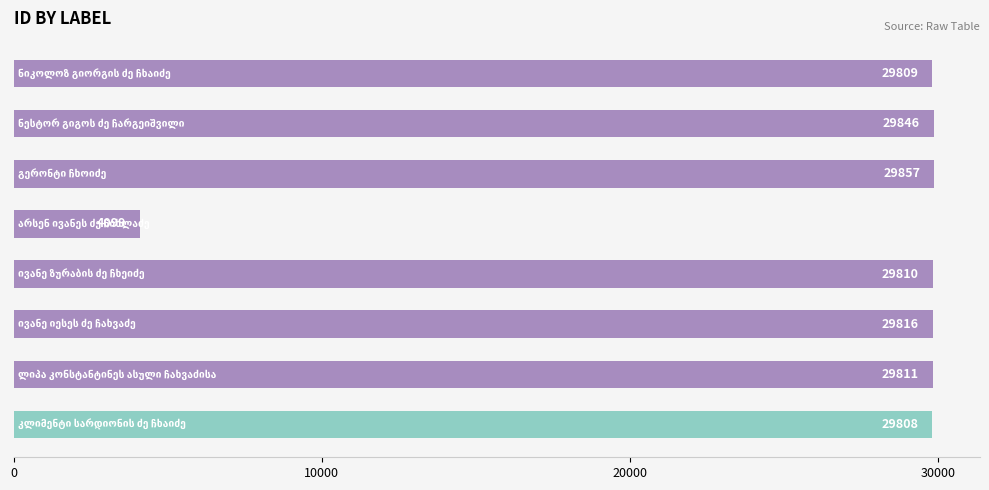

What is the difference between the maximum and second lowest values?

49